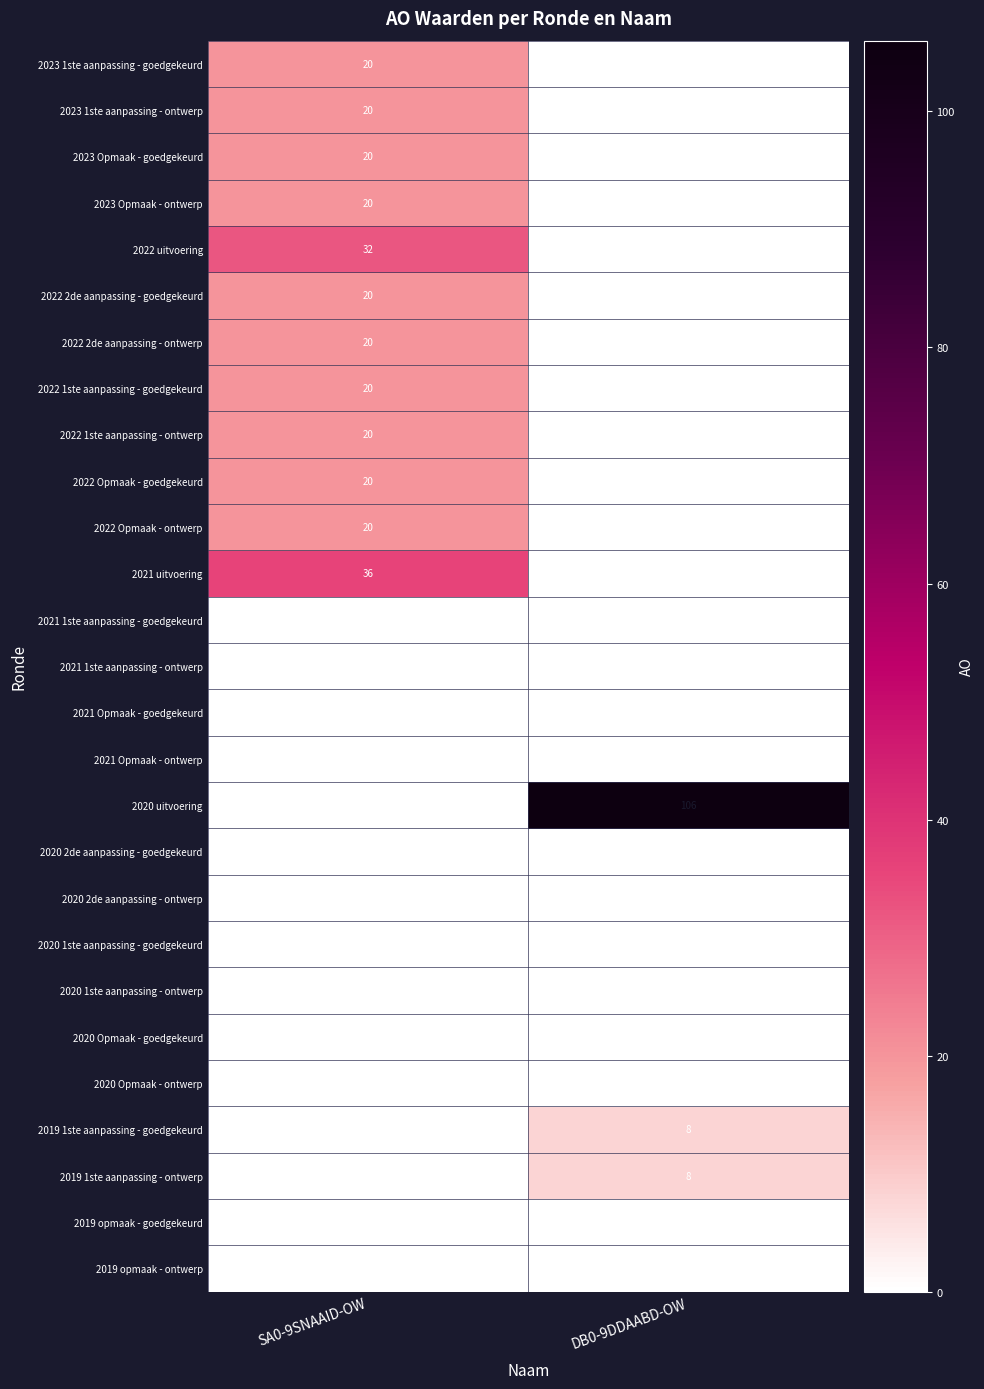

Is the value of 2022 1ste aanpassing - ontwerp at SA0-9SNAAID-OW greater than the value of 2022 2de aanpassing - goedgekeurd at DB0-9DDAABD-OW?

Yes